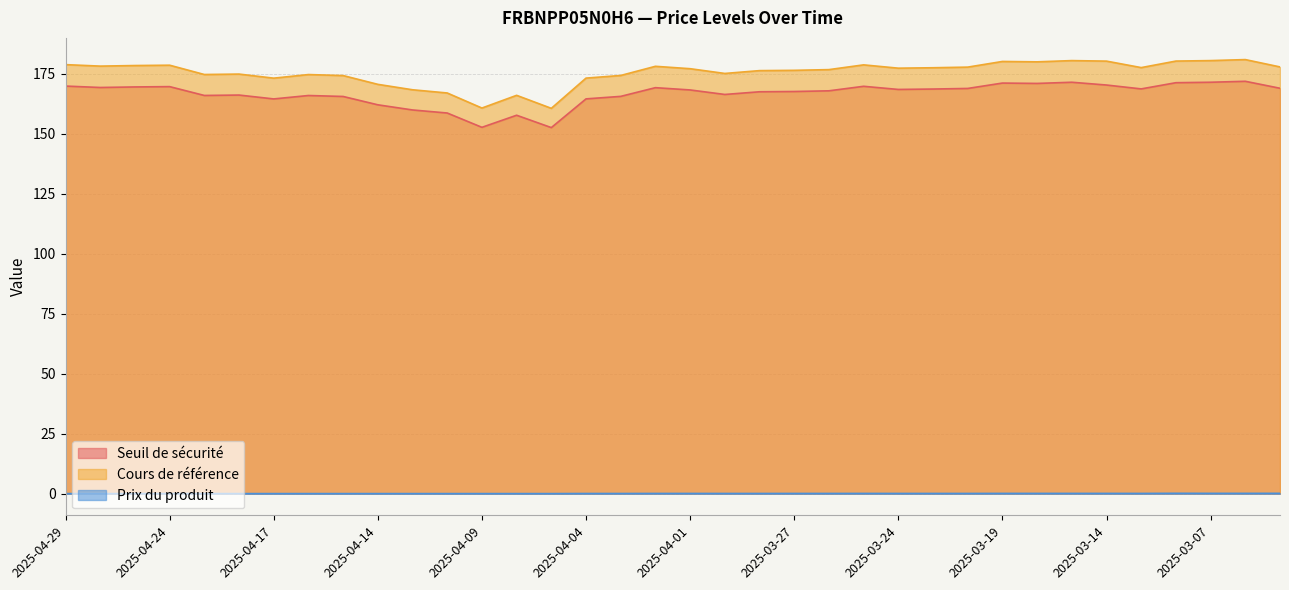

How many lines are shown in the chart?

3